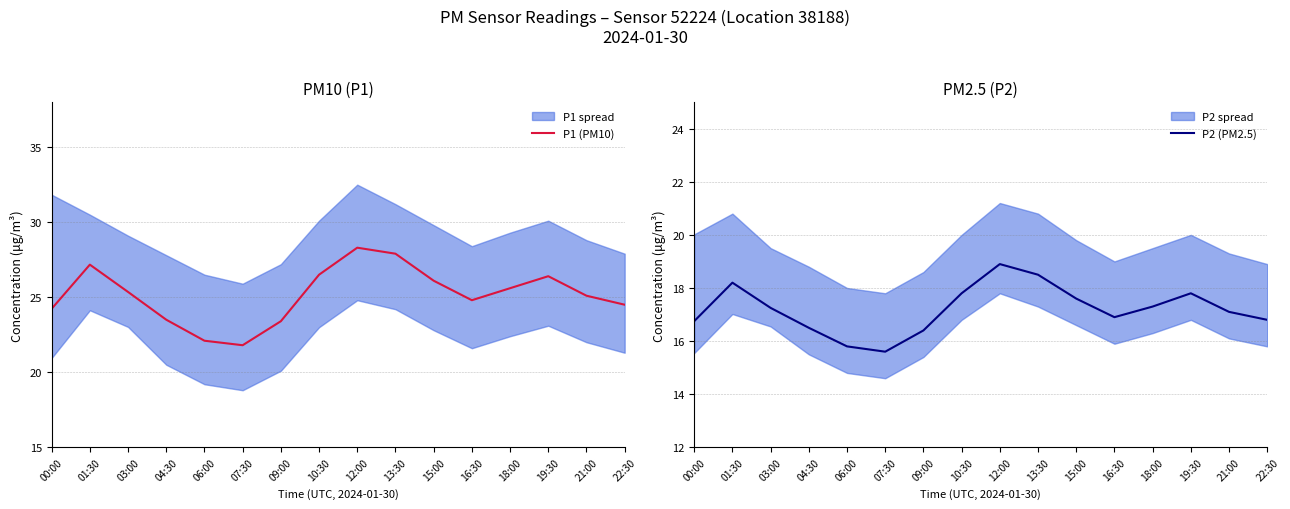

What is the label of the 13th point from the left?

18:00